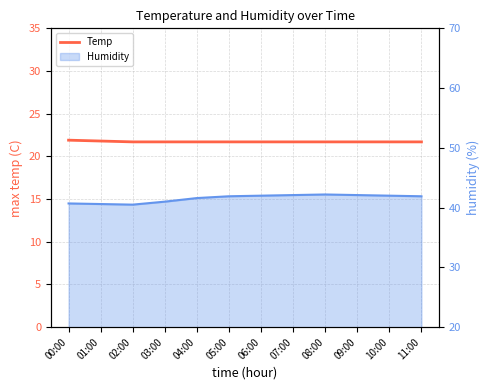

List the labels in order of value, largest first.

00:00, 01:00, 02:00, 03:00, 04:00, 05:00, 06:00, 07:00, 08:00, 09:00, 10:00, 11:00